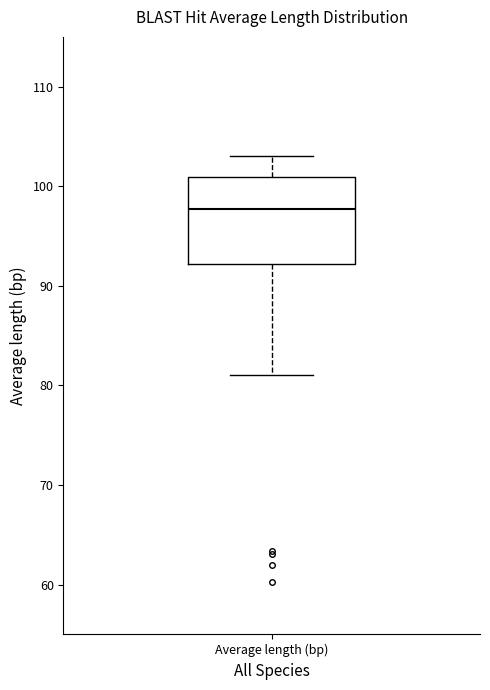

Where is the upper edge of the box for Average length (bp) on the y-axis? The values are not printed on the chart, so give them approximately, as read against the axis.

101